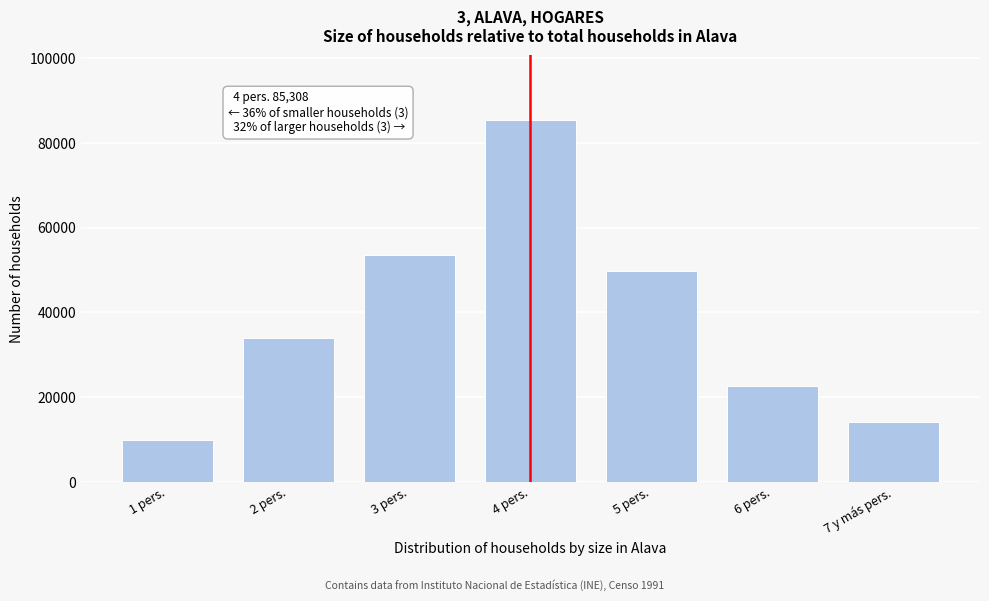

Reading left to right, what are all the values shown in this chart?

1 pers.=10015	2 pers.=34014	3 pers.=53628	4 pers.=85308	5 pers.=49795	6 pers.=22566	7 y más pers.=14100